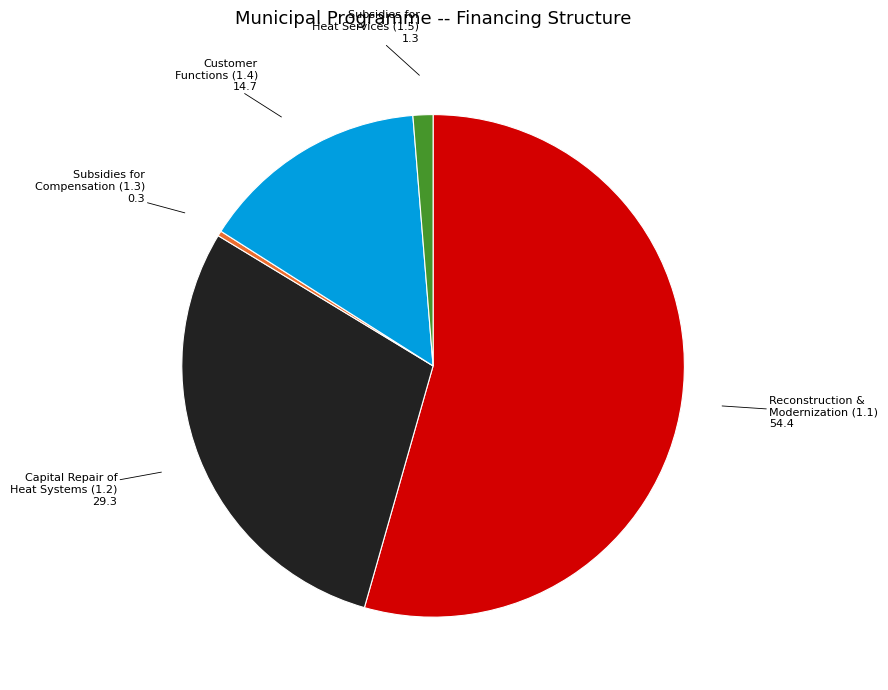

Is there a majority slice in this chart?

Yes